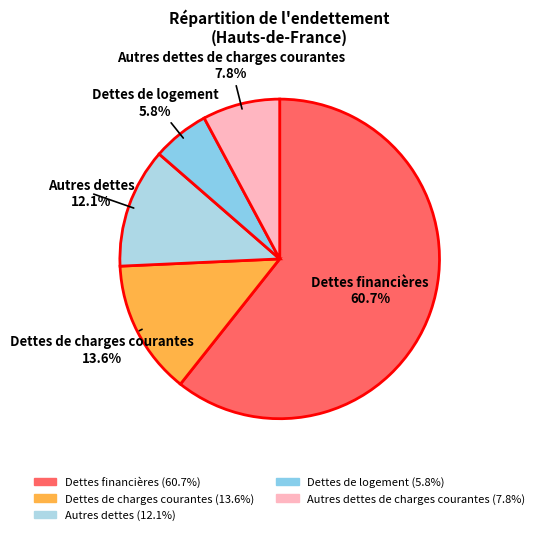

Count the number of slices in the pie.

5